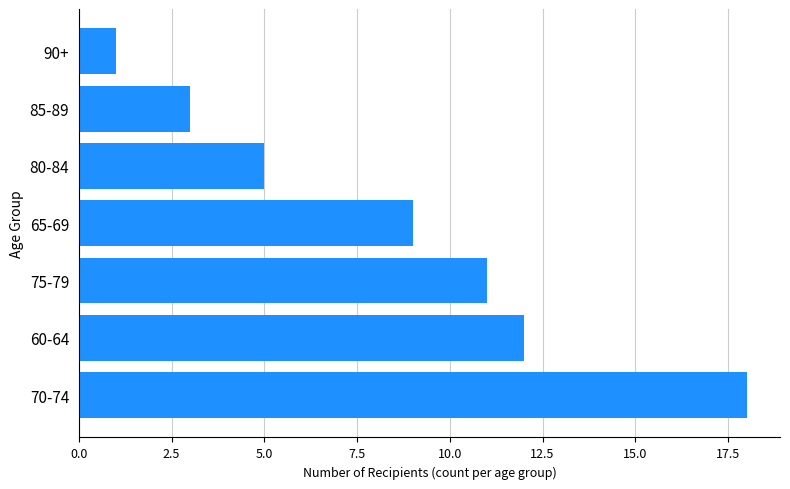

Are the bars grouped side by side (vs. stacked)?

No